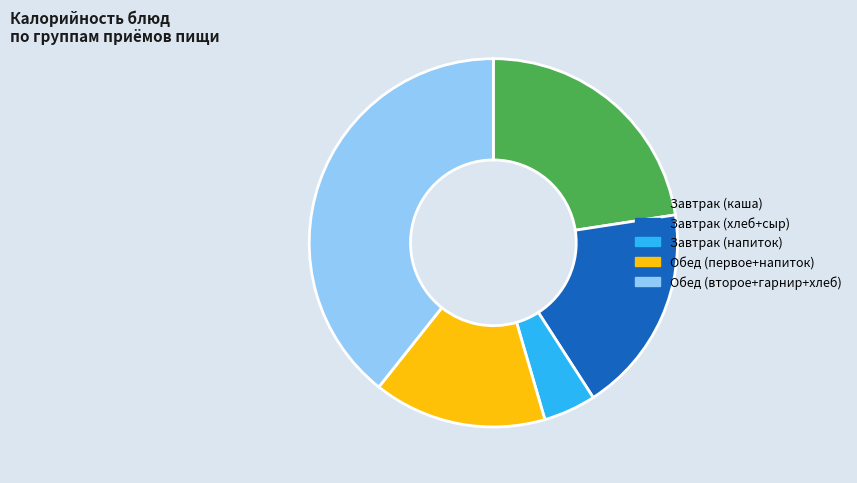

How many slices are in this pie chart?

5